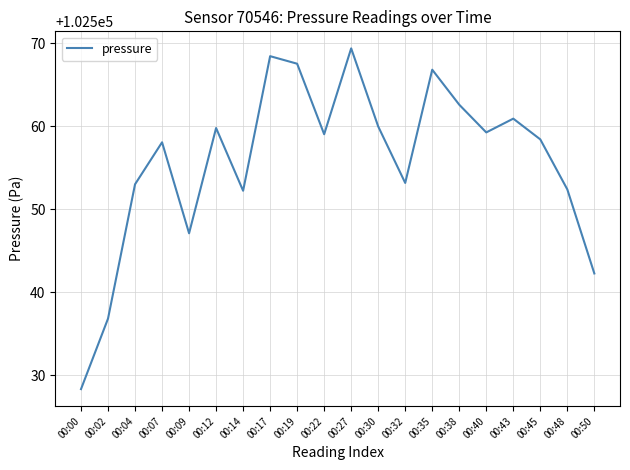

The chart shows a value of 102566.8 at 00:35. True or false?

True